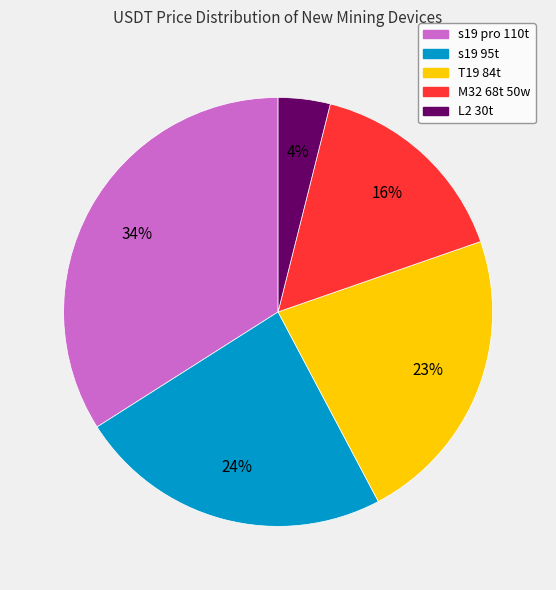

Do M32 68t 50w and s19 pro 110t together represent more than half of the pie?

No